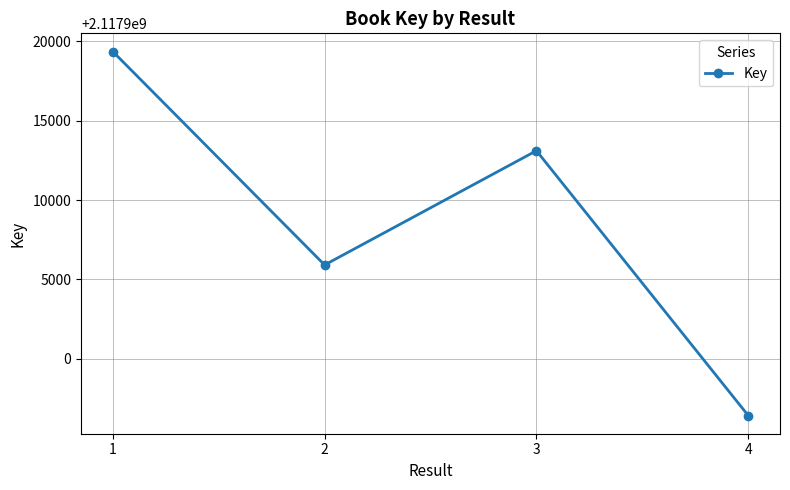

How many distinct data groups are displayed?

1